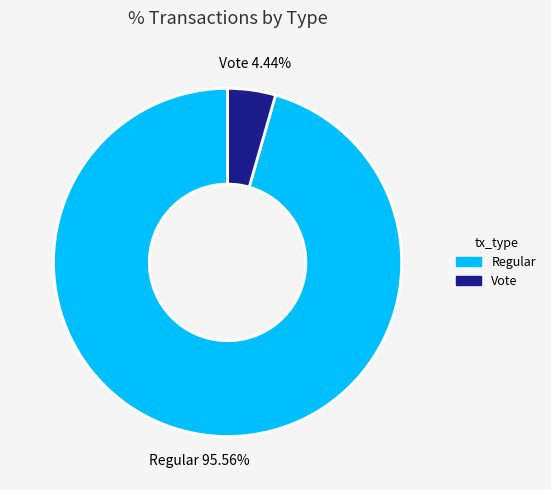

Is there any slice that represents more than half of the pie?

Yes